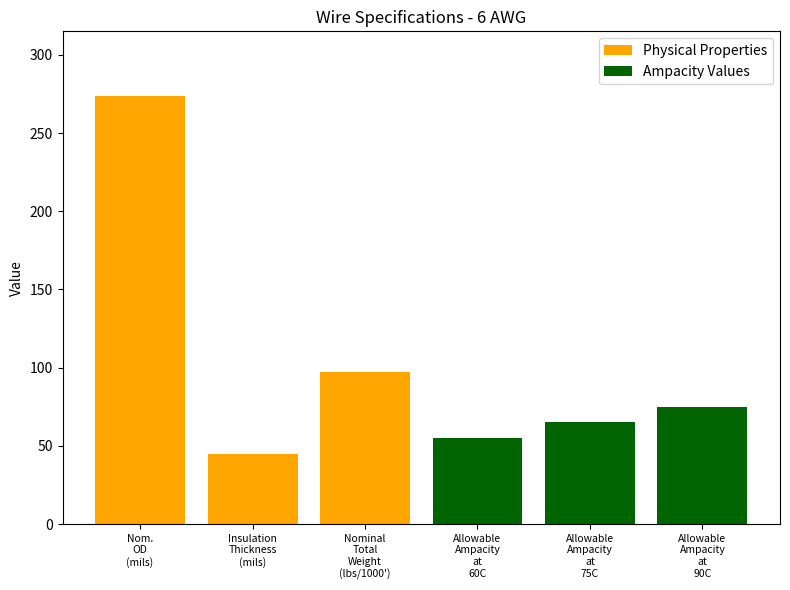

How many values are below 75?

3